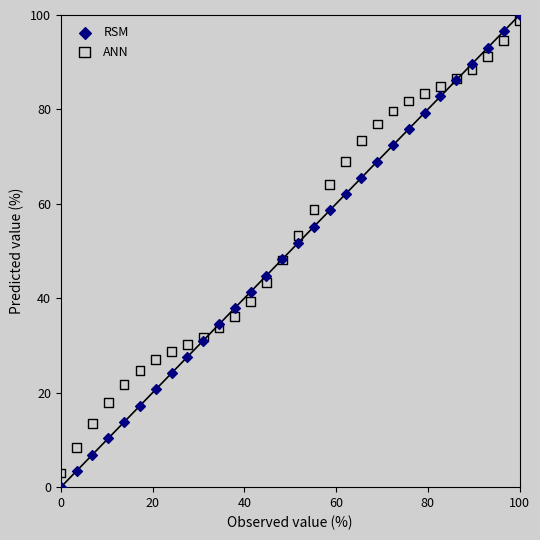

What is the X range (max minus min) for the scatter plot?

100.0